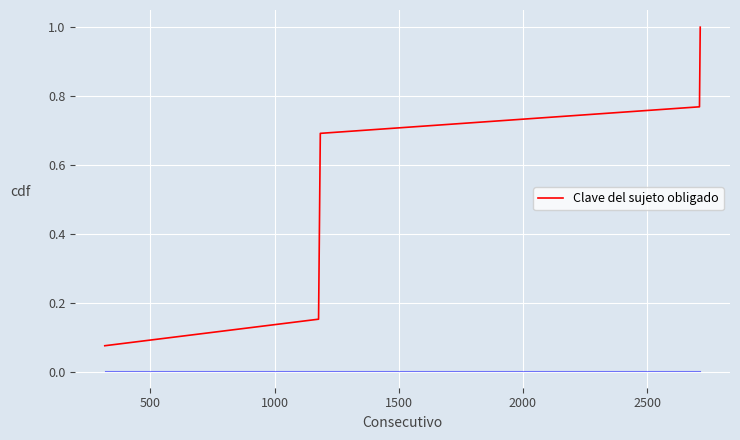

What is the greatest value displayed?

1.0